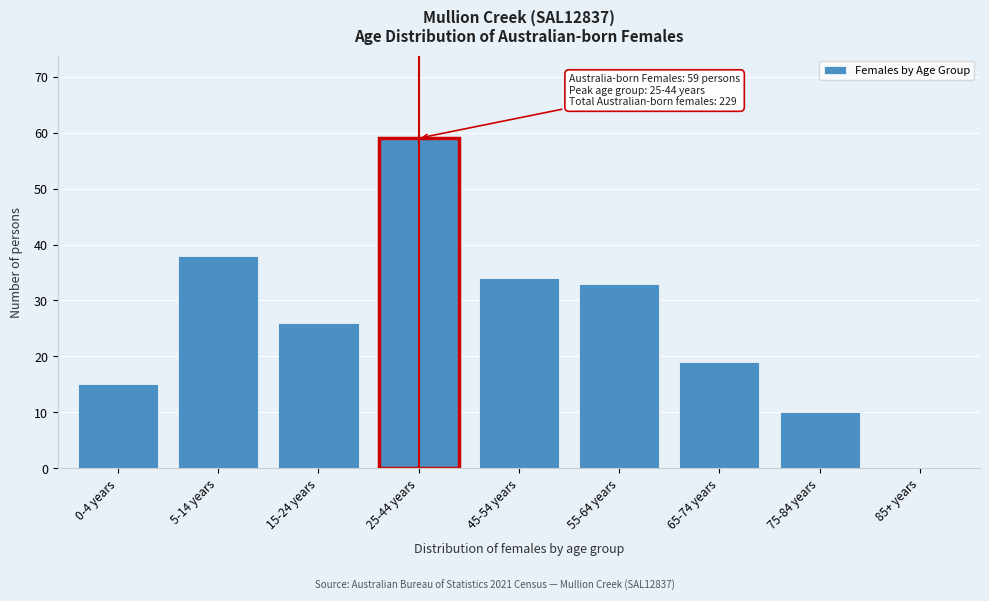

Reading left to right, transcribe all the data shown in this chart.

0-4 years=15	5-14 years=38	15-24 years=26	25-44 years=59	45-54 years=34	55-64 years=33	65-74 years=19	75-84 years=10	85+ years=0